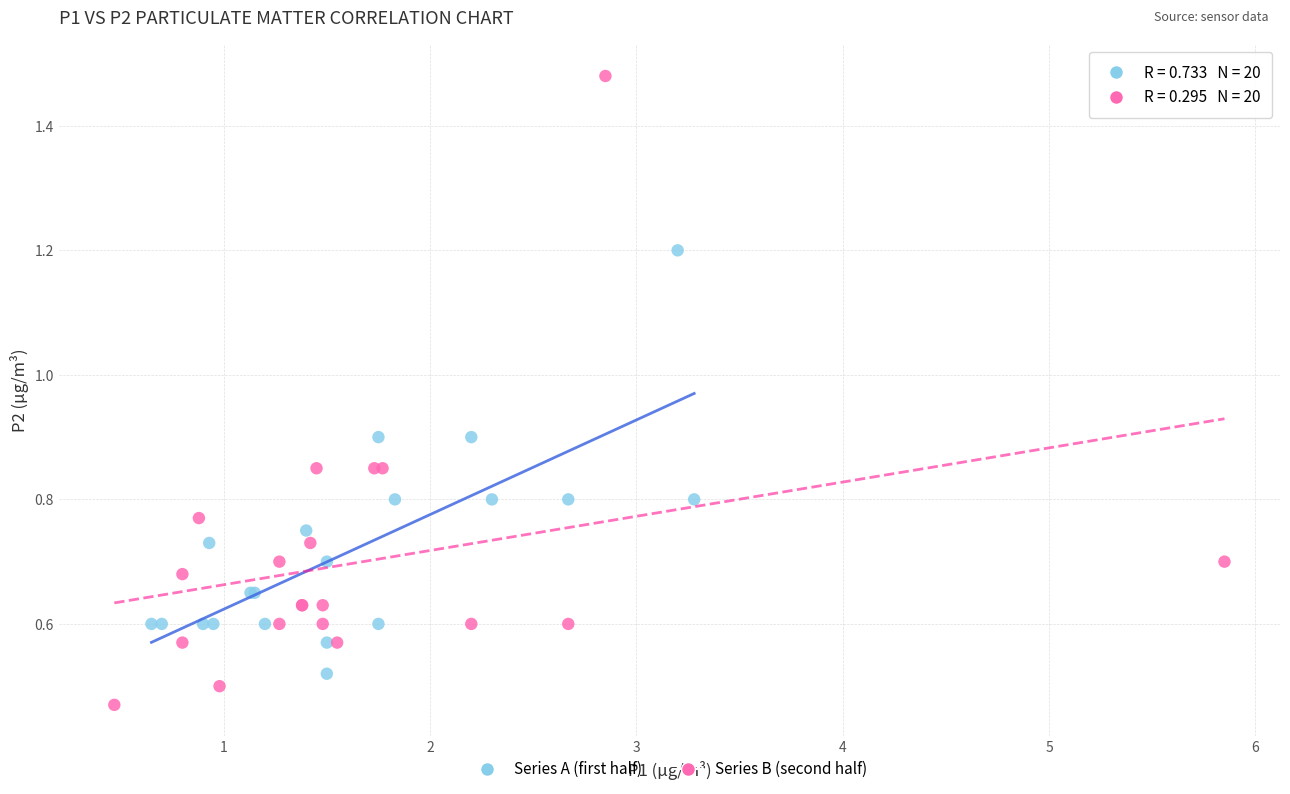

Which series has the widest spread of Y values?

Series B (second half)